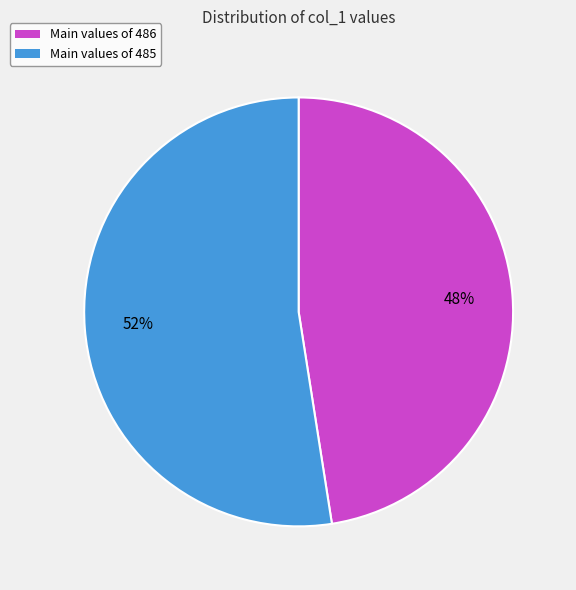

What is the majority slice?

Main values of 485